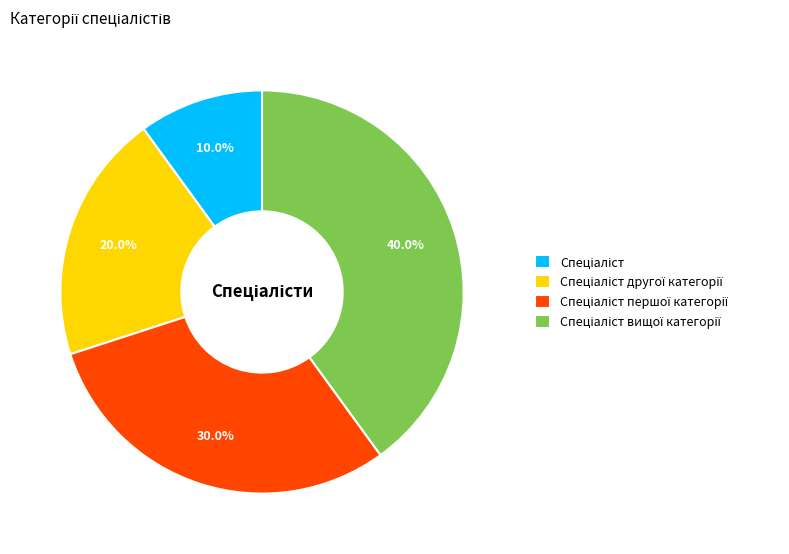

Is there a majority slice in this chart?

No